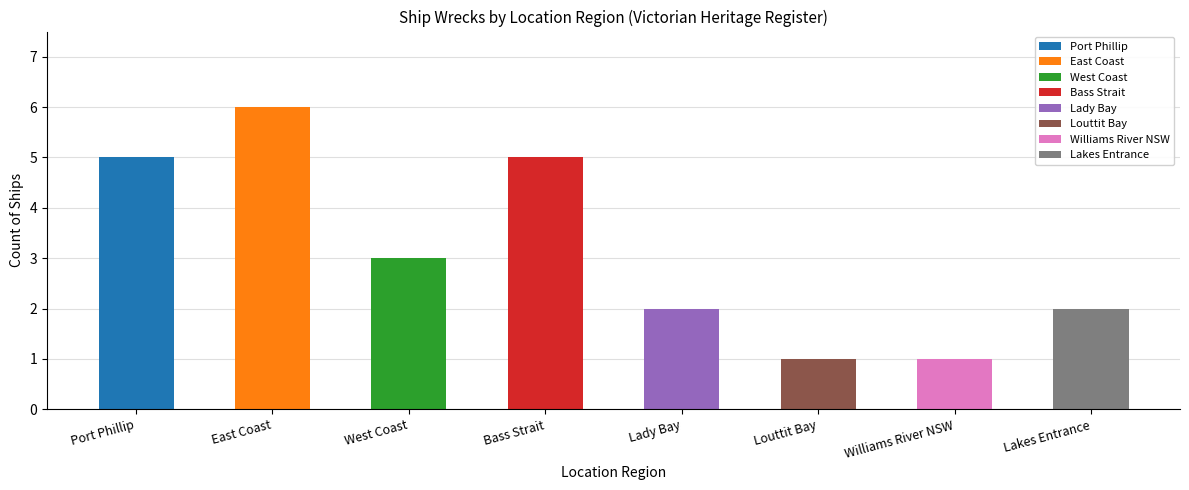

Where is the data nearest to the value 3?

West Coast